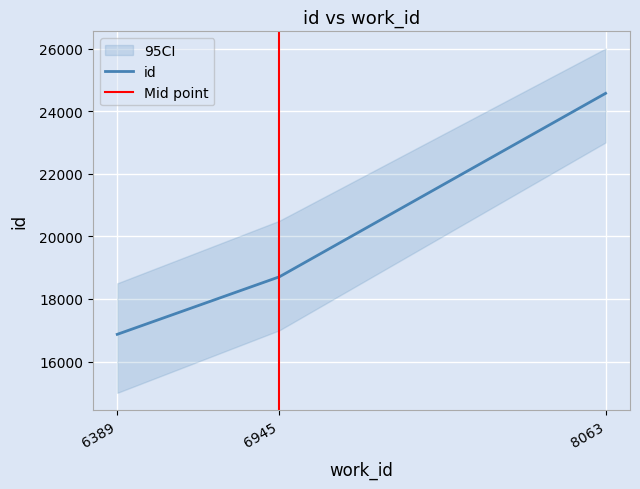

How many lines are shown in the chart?

1